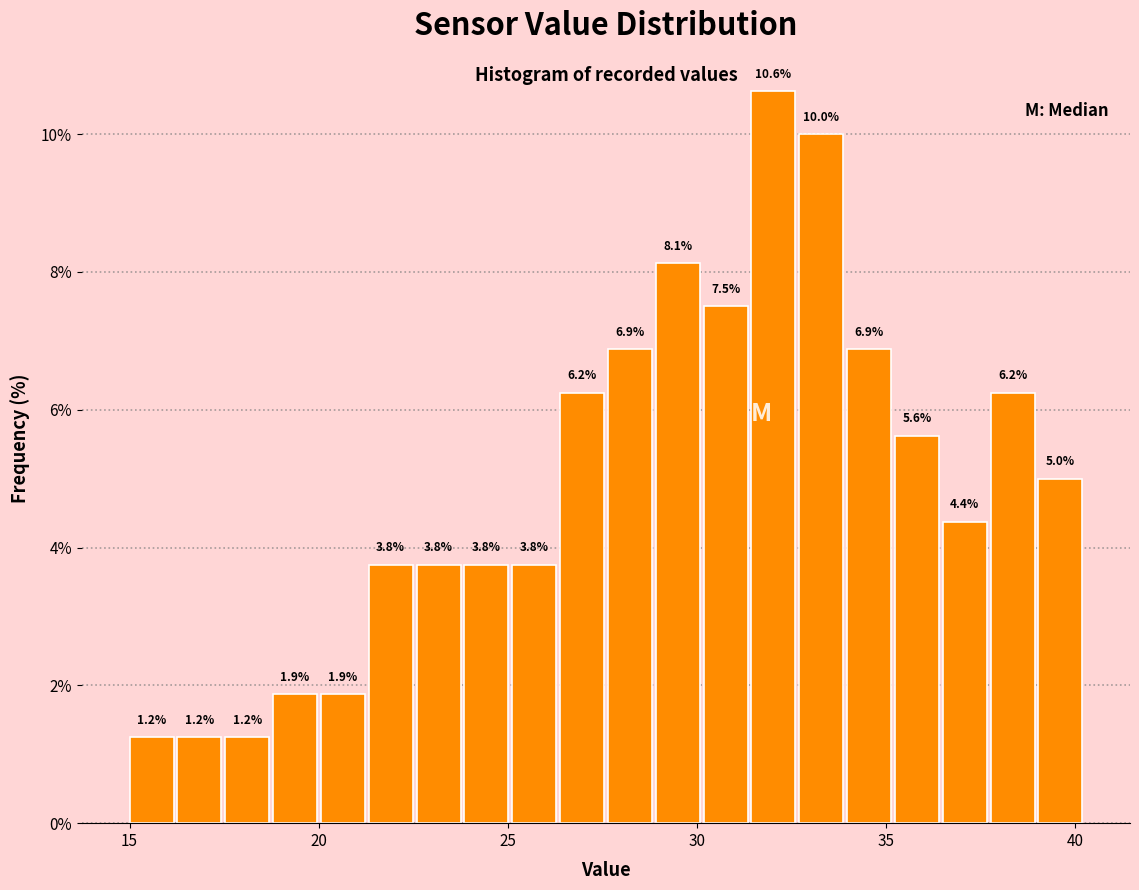

Around what value on the x-axis is the tallest bar? Give the approximate position of its centre, as read against the axis.

32.0